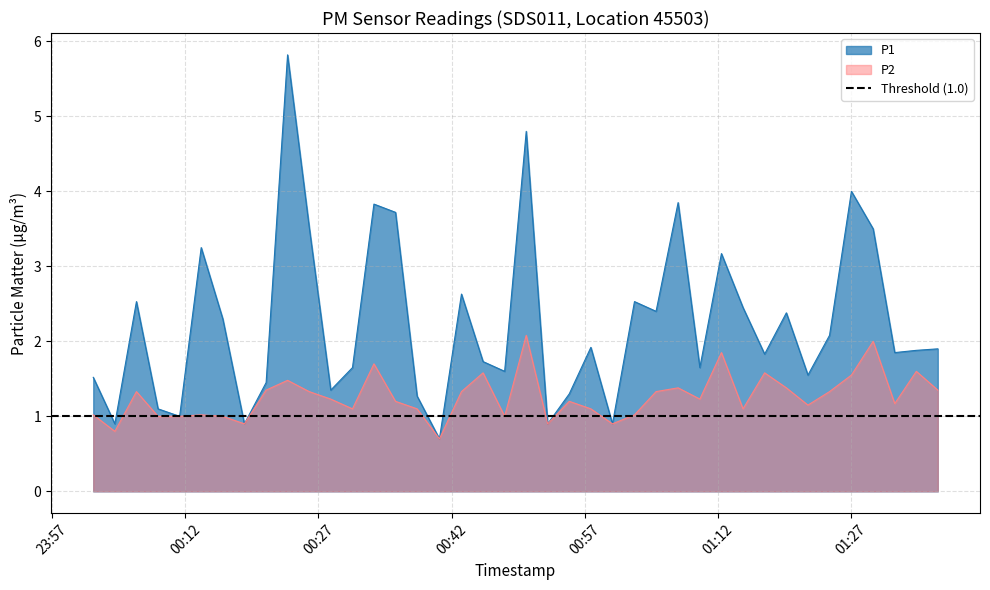

What is the label of the 16th point from the left?

2024-03-17T00:38:07